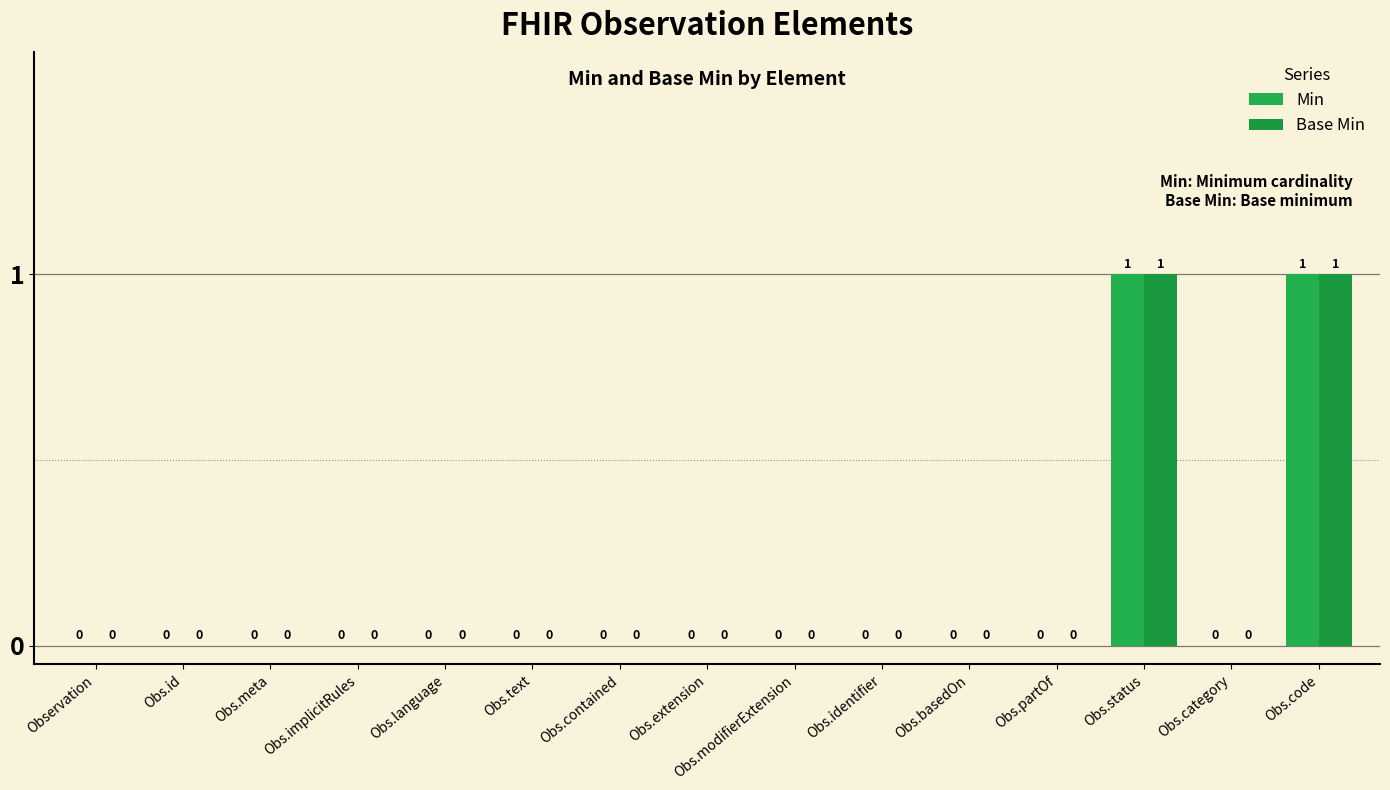

Count the number of categories in the chart.

15